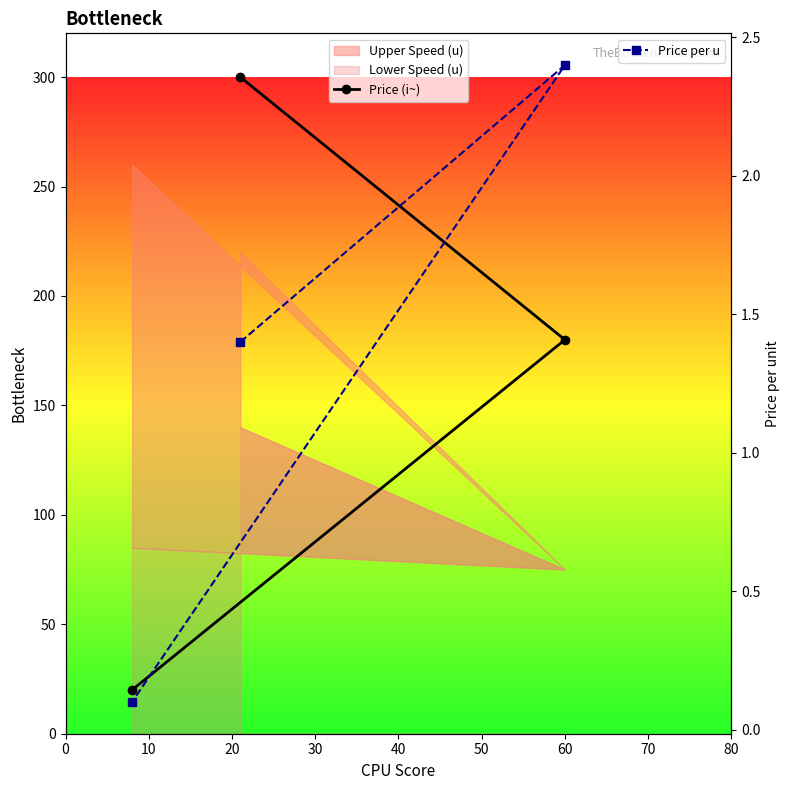

Which series changed the most between 0 and 10?

Price (i~)